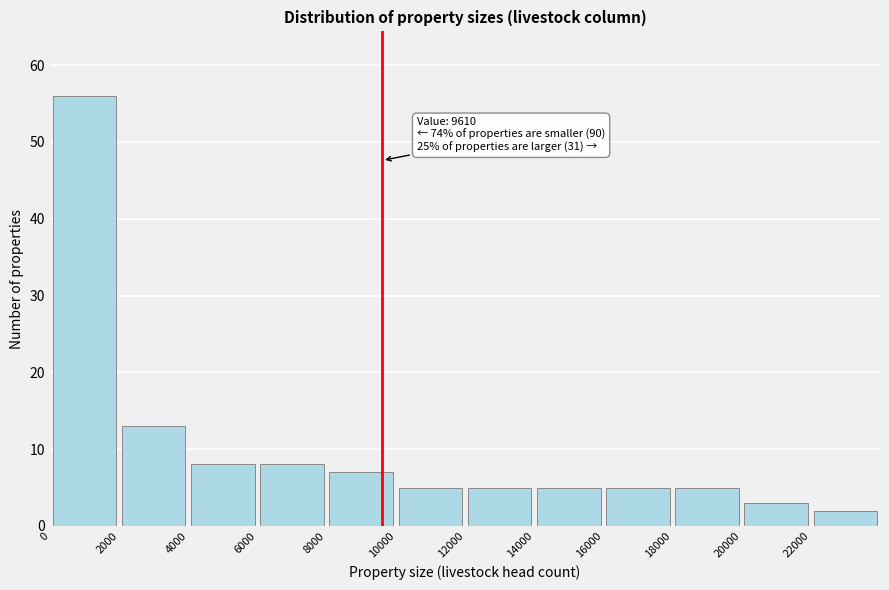

Over which range of the x-axis is the bar tallest?

0 to 2000